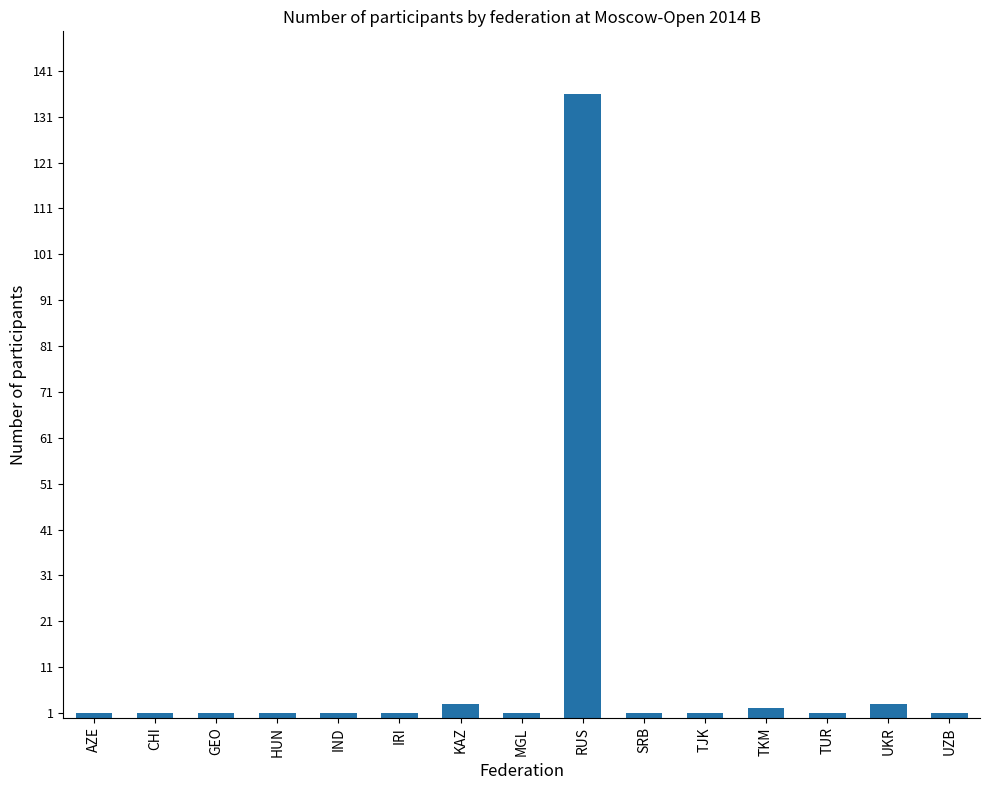

What is the difference between the maximum and minimum values?

135